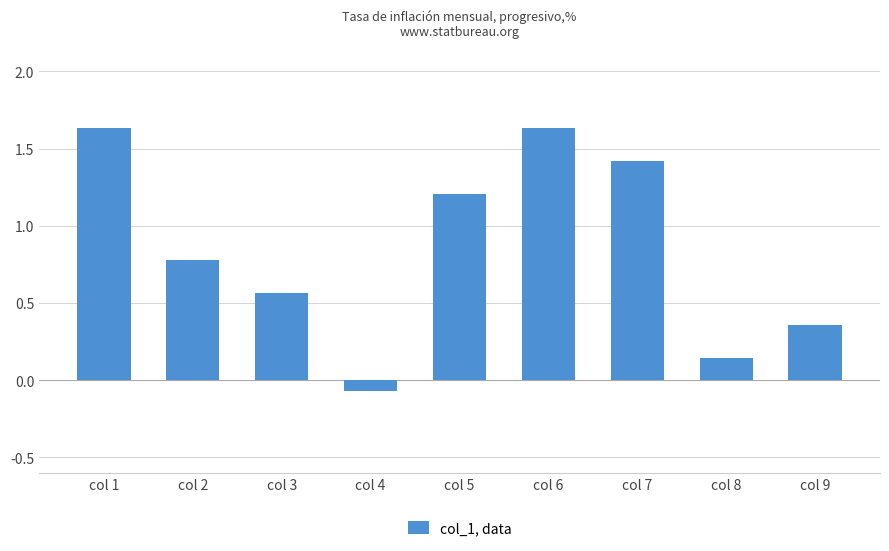

At which label is the value closest to 0?

col 4